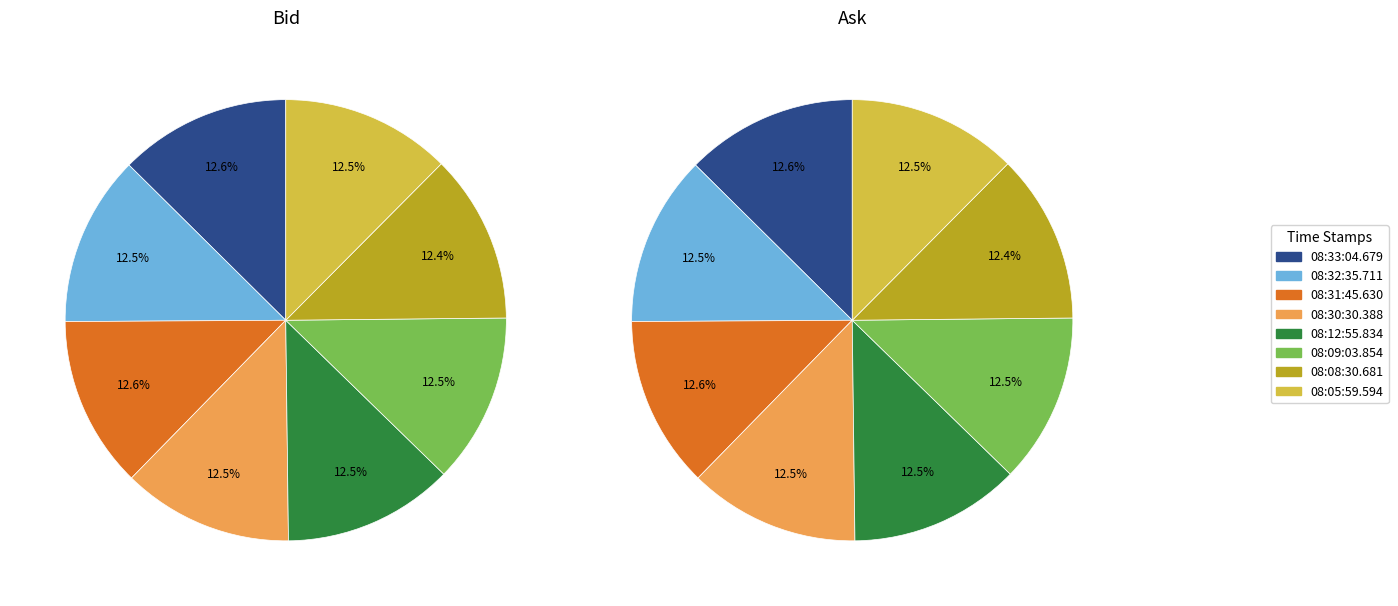

How many segments does this pie chart have?

8